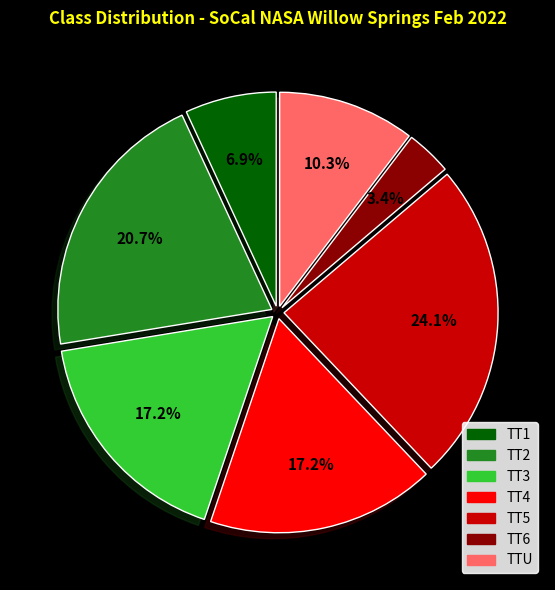

Does TTU represent more than half of the total?

No